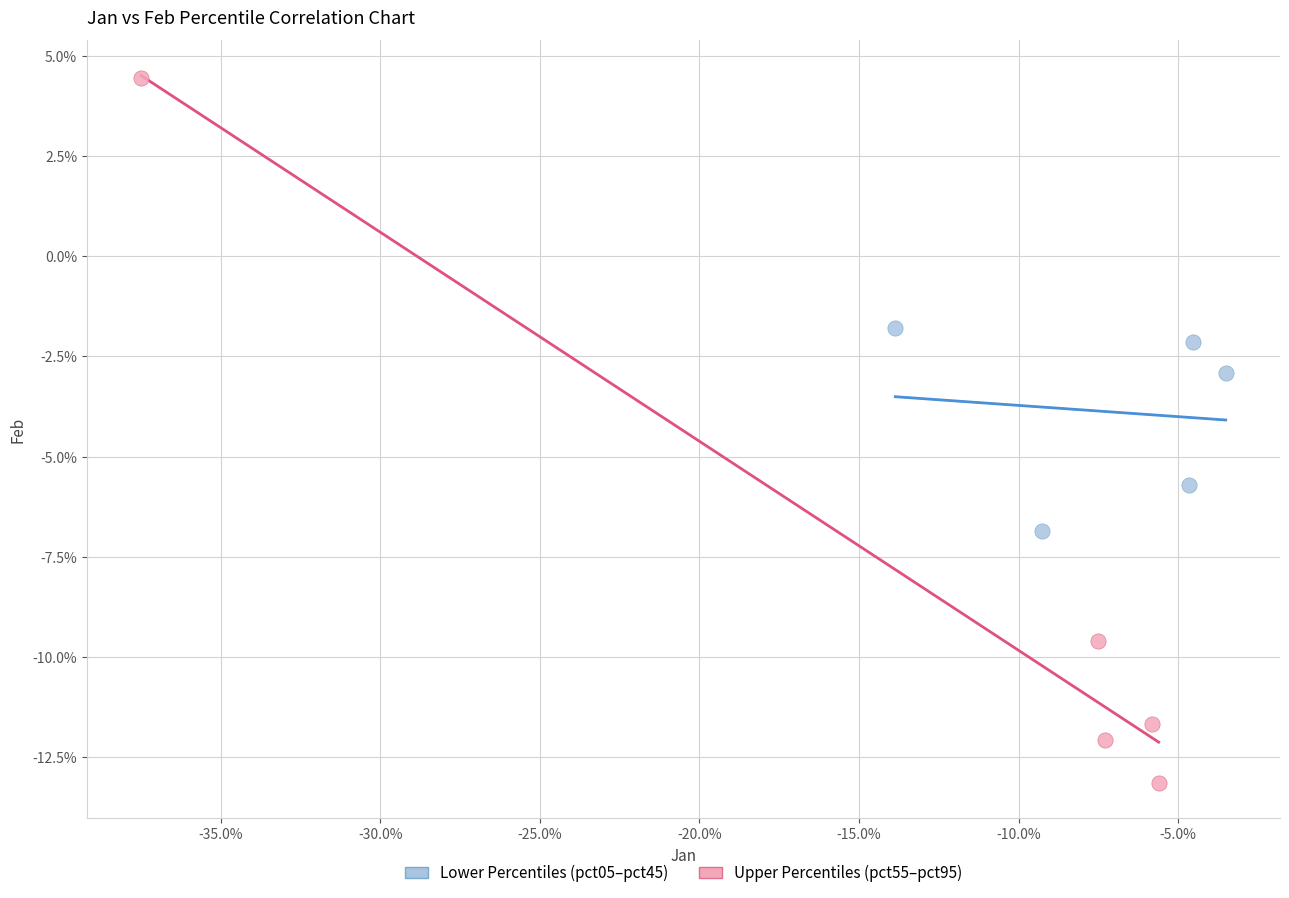

What are all the series names shown in the legend?

Lower Percentiles (pct05–pct45), Upper Percentiles (pct55–pct95)